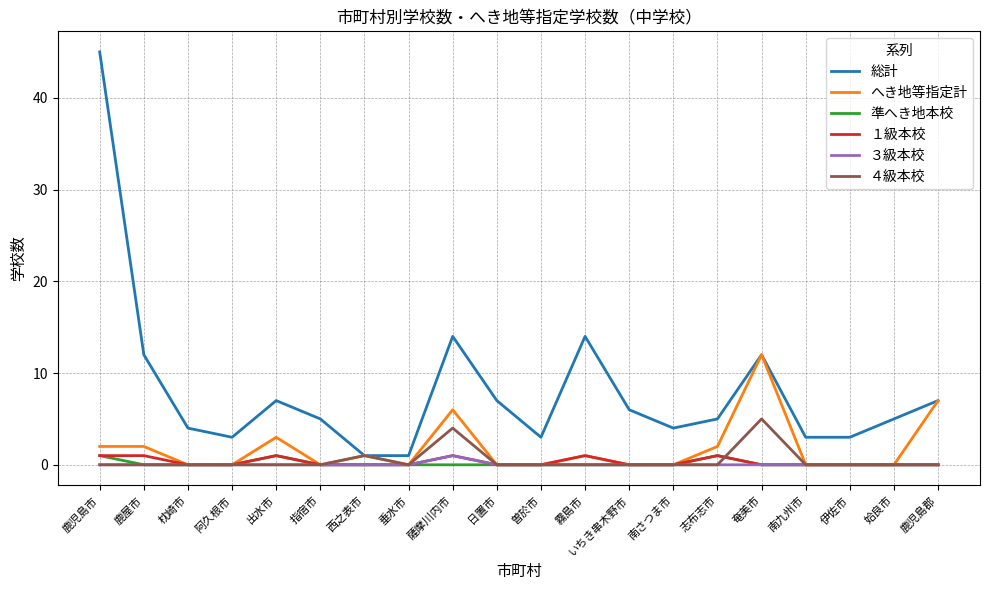

Reading right to left, what are all the values shown in this chart?

総計: 鹿児島郡=7	姶良市=5	伊佐市=3	南九州市=3	奄美市=12	志布志市=5	南さつま市=4	いちき串木野市=6	霧島市=14	曽於市=3	日置市=7	薩摩川内市=14	垂水市=1	西之表市=1	指宿市=5	出水市=7	阿久根市=3	枕崎市=4	鹿屋市=12	鹿児島市=45
へき地等指定計: 鹿児島郡=7	姶良市=0	伊佐市=0	南九州市=0	奄美市=12	志布志市=2	南さつま市=0	いちき串木野市=0	霧島市=1	曽於市=0	日置市=0	薩摩川内市=6	垂水市=0	西之表市=1	指宿市=0	出水市=3	阿久根市=0	枕崎市=0	鹿屋市=2	鹿児島市=2
準へき地本校: 鹿児島郡=0	姶良市=0	伊佐市=0	南九州市=0	奄美市=0	志布志市=1	南さつま市=0	いちき串木野市=0	霧島市=0	曽於市=0	日置市=0	薩摩川内市=0	垂水市=0	西之表市=0	指宿市=0	出水市=1	阿久根市=0	枕崎市=0	鹿屋市=0	鹿児島市=1
１級本校: 鹿児島郡=0	姶良市=0	伊佐市=0	南九州市=0	奄美市=0	志布志市=1	南さつま市=0	いちき串木野市=0	霧島市=1	曽於市=0	日置市=0	薩摩川内市=1	垂水市=0	西之表市=0	指宿市=0	出水市=1	阿久根市=0	枕崎市=0	鹿屋市=1	鹿児島市=1
３級本校: 鹿児島郡=0	姶良市=0	伊佐市=0	南九州市=0	奄美市=0	志布志市=0	南さつま市=0	いちき串木野市=0	霧島市=0	曽於市=0	日置市=0	薩摩川内市=1	垂水市=0	西之表市=0	指宿市=0	出水市=0	阿久根市=0	枕崎市=0	鹿屋市=0	鹿児島市=0
４級本校: 鹿児島郡=0	姶良市=0	伊佐市=0	南九州市=0	奄美市=5	志布志市=0	南さつま市=0	いちき串木野市=0	霧島市=0	曽於市=0	日置市=0	薩摩川内市=4	垂水市=0	西之表市=1	指宿市=0	出水市=0	阿久根市=0	枕崎市=0	鹿屋市=0	鹿児島市=0